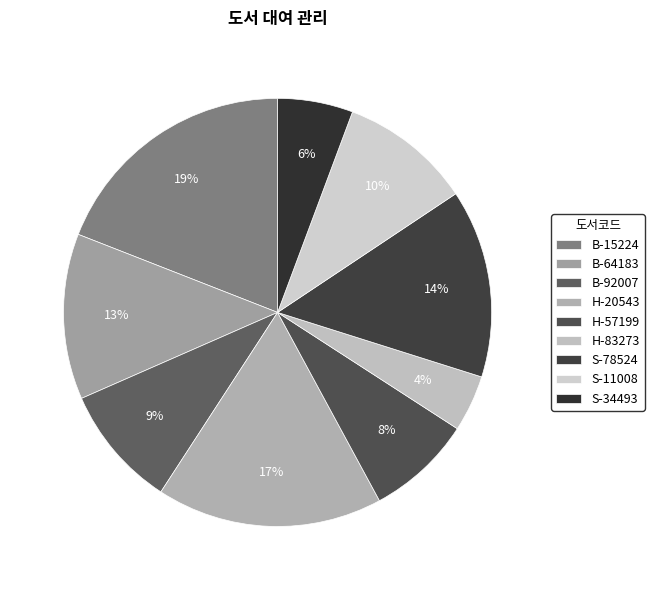

To the nearest percent, what percentage of the pie is H-57199?

8%